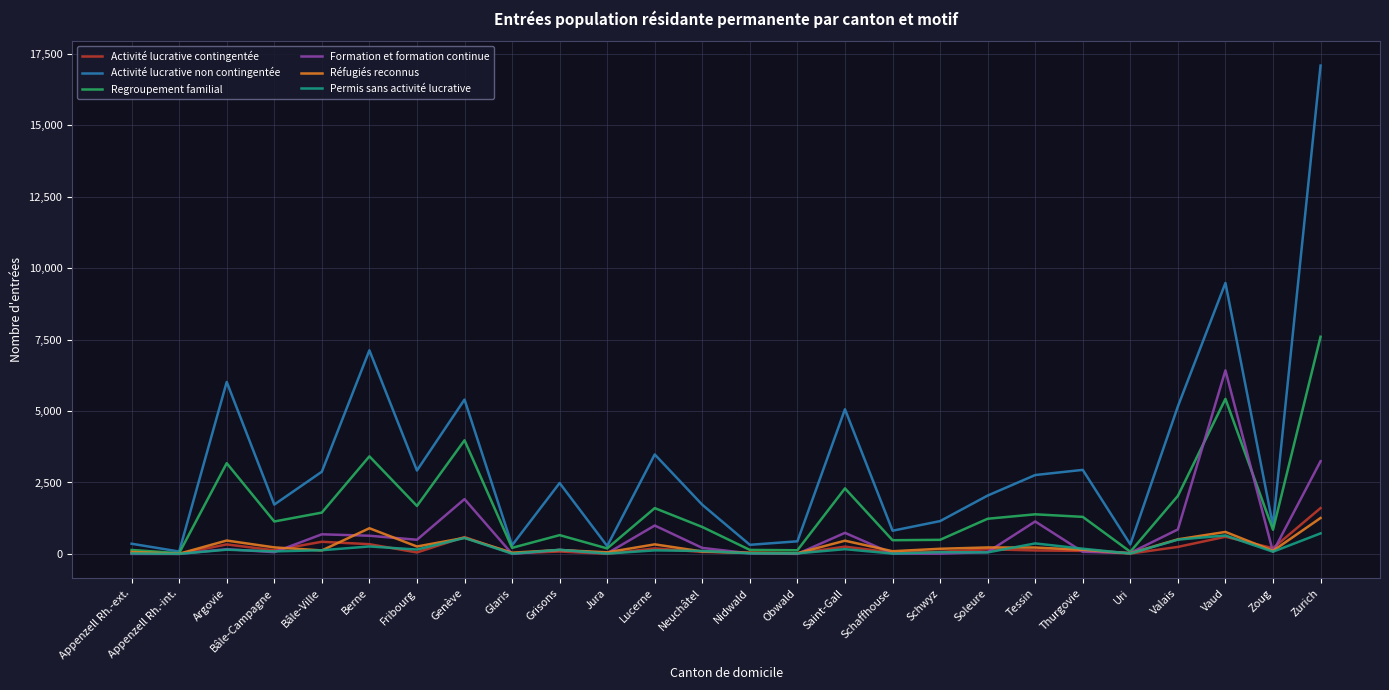

Which series has the largest range (max minus min)?

Activité lucrative non contingentée